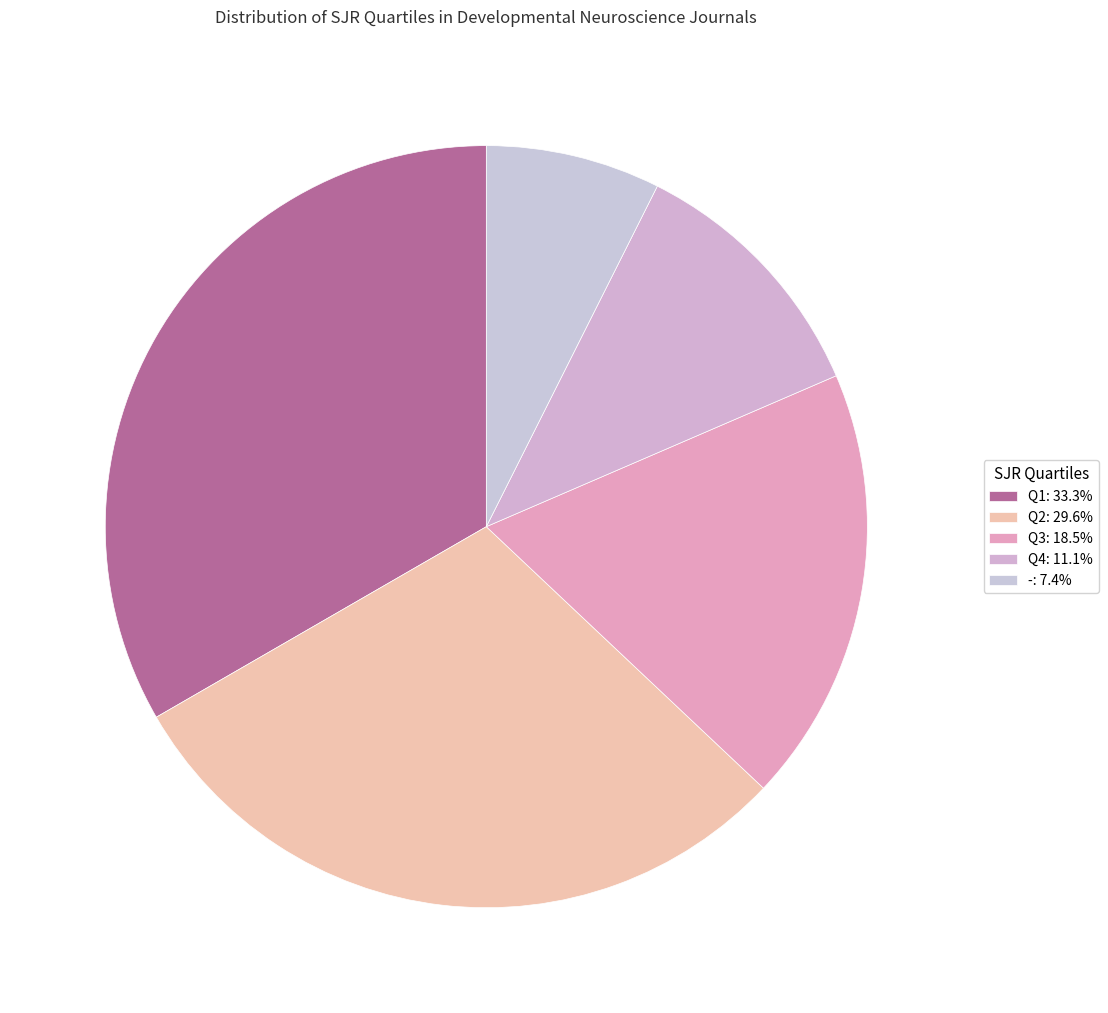

To the nearest percent, what is the difference between the Q3 and Q1 slice percentages?

15%